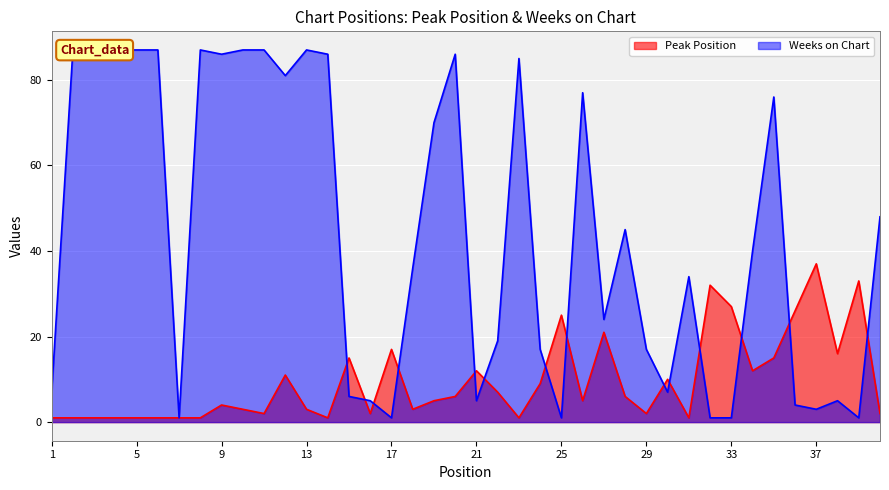

What are all the series names shown in the legend?

Peak Position, Weeks on Chart